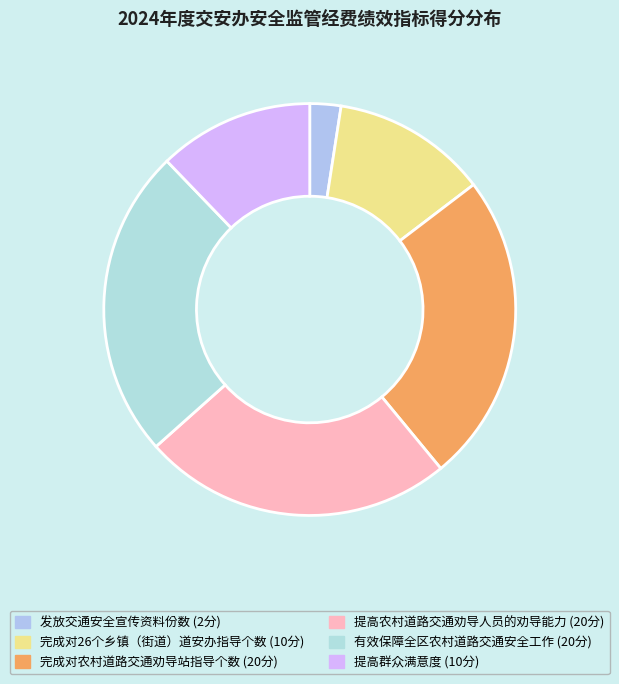

To the nearest percent, what portion does 完成对26个乡镇（街道）道安办指导个数 represent?

12%